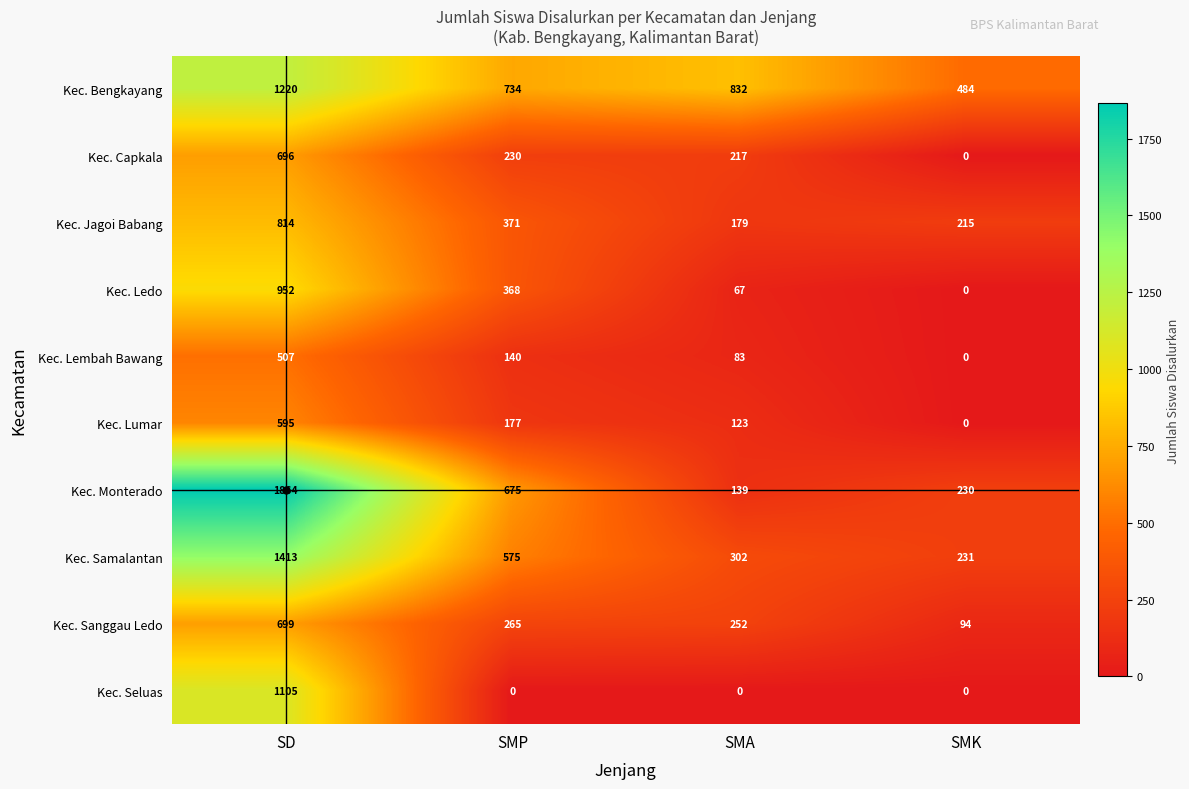

At how many categories does at least one series exceed 2?

4